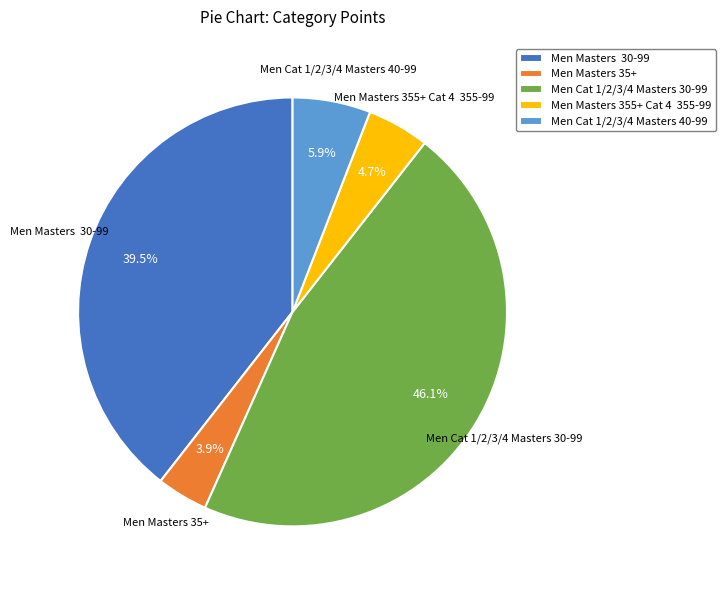

Is there any slice that represents more than half of the pie?

No